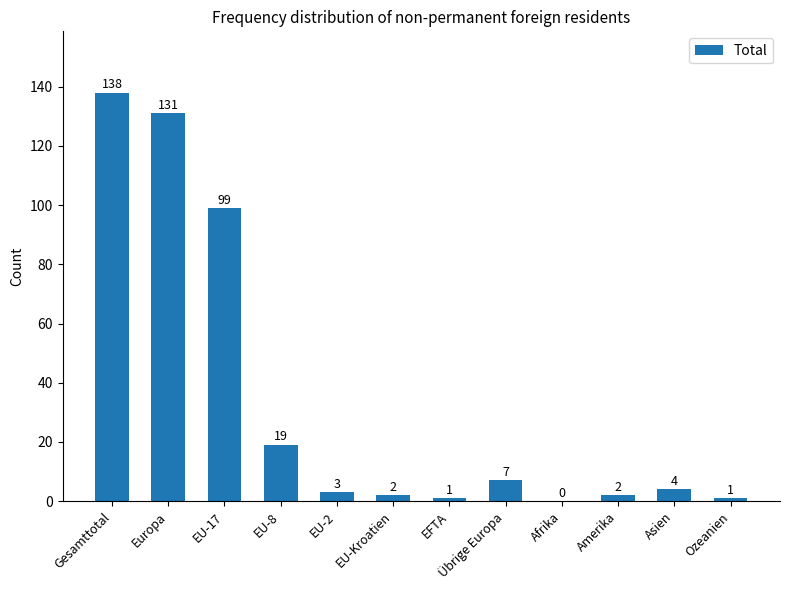

True or false: the data shows 3 at EU-2.

True